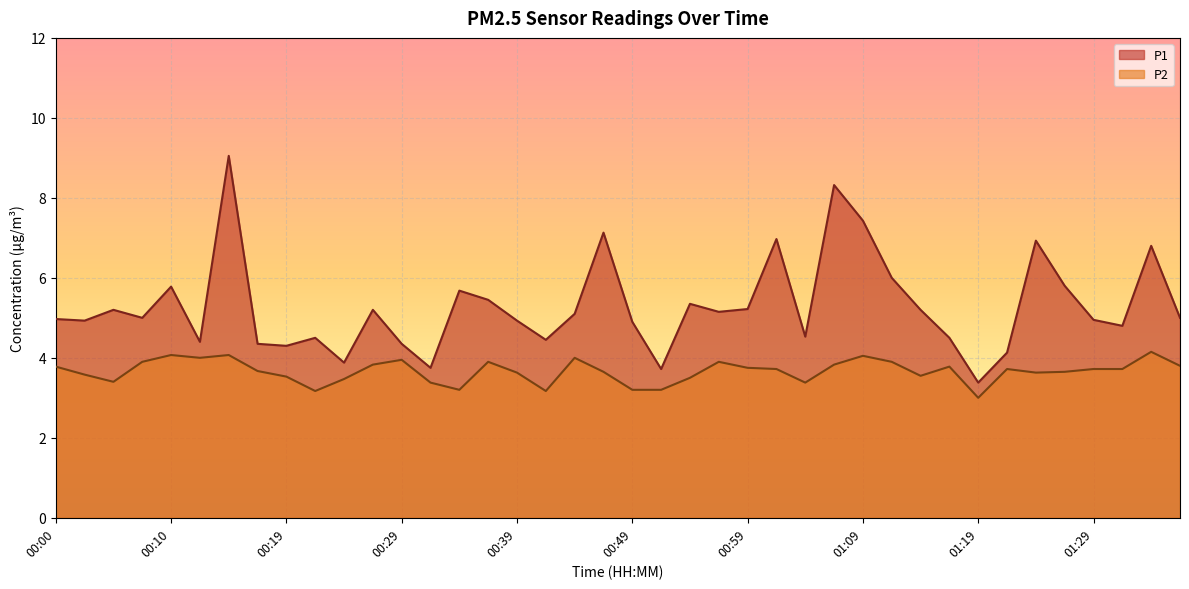

What is the sum of the P2 values at 00:17 and 00:10?

7.7